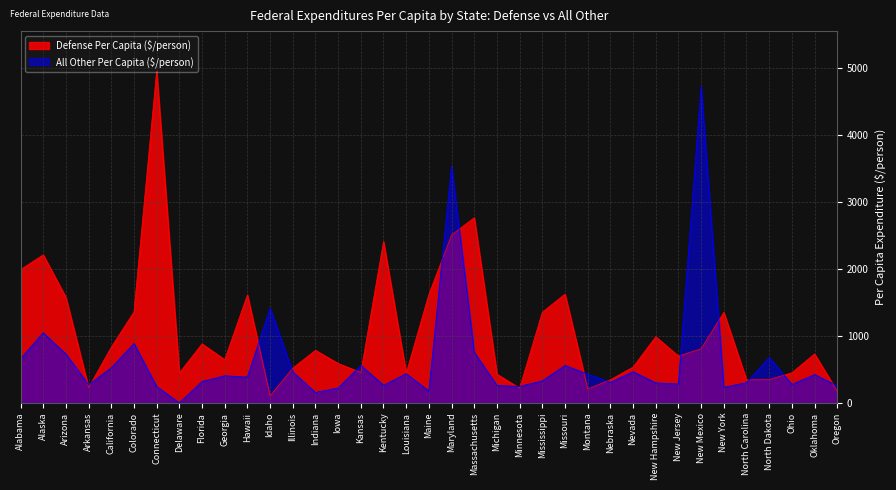

List the labels in order of All Other Per Capita ($/person) value, smallest first.

Delaware, Indiana, Maine, Iowa, New York, Connecticut, Minnesota, Oregon, Michigan, Kentucky, Arkansas, Ohio, New Jersey, New Hampshire, North Carolina, Nebraska, Florida, Mississippi, Hawaii, Georgia, Oklahoma, Montana, Louisiana, Illinois, Nevada, California, Missouri, Kansas, Alabama, North Dakota, Arizona, Massachusetts, Colorado, Alaska, Idaho, Maryland, New Mexico